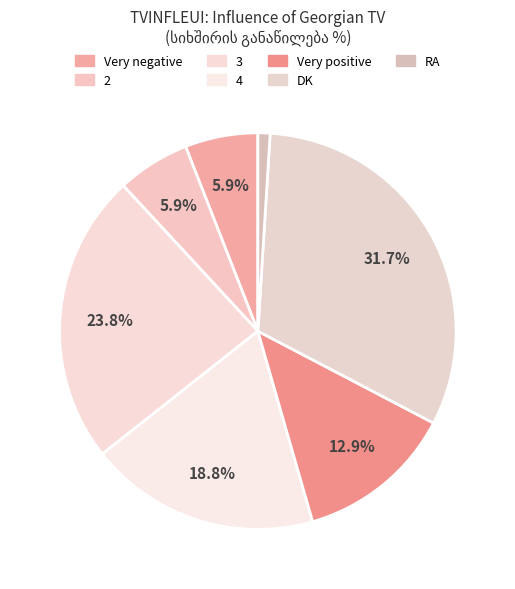

Rank the categories by value from lowest to highest.

RA, Very negative, 2, Very positive, 4, 3, DK